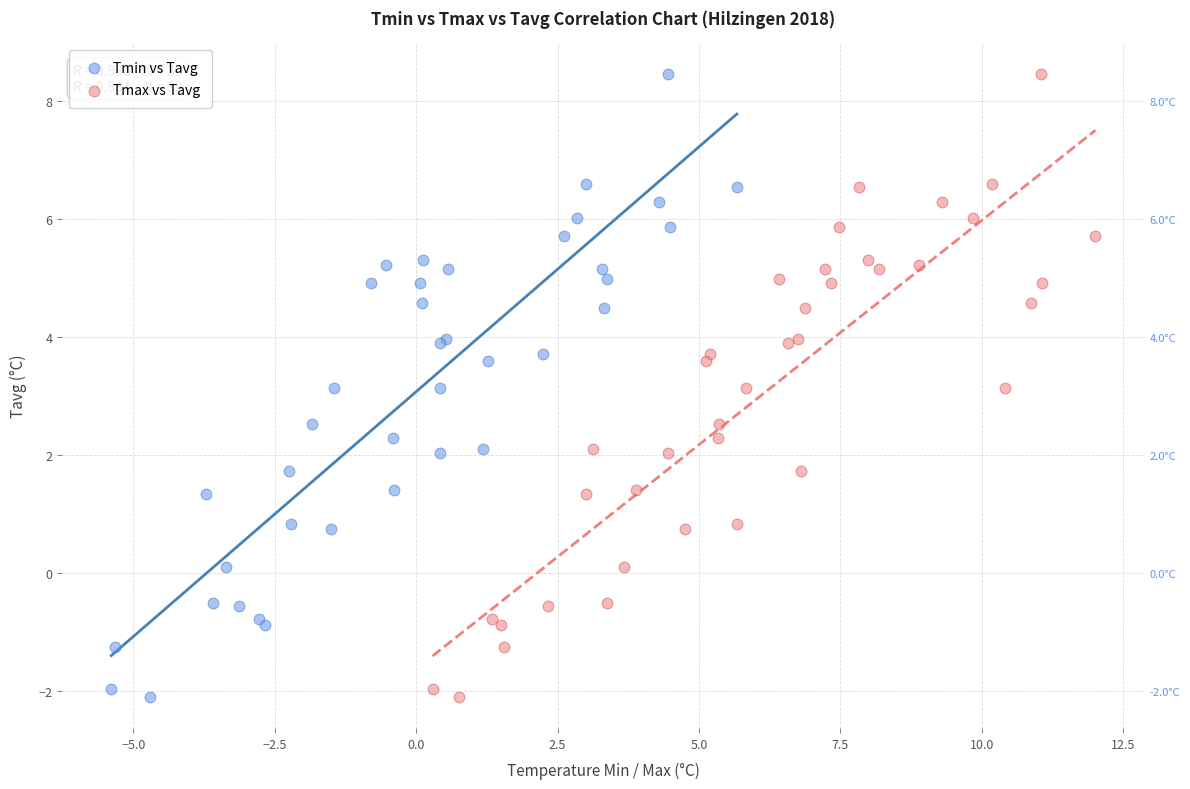

What are all the series names shown in the legend?

Tmin vs Tavg, Tmax vs Tavg